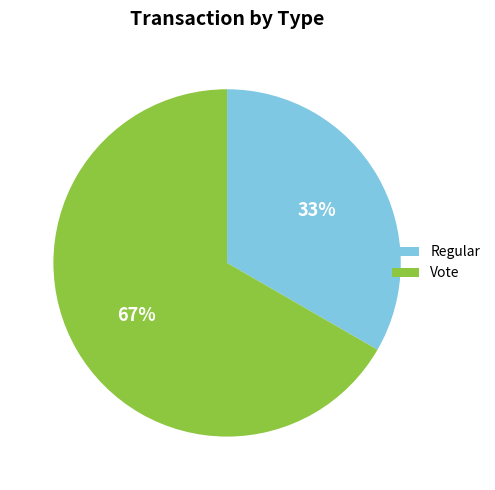

Which category accounts for the majority?

Vote